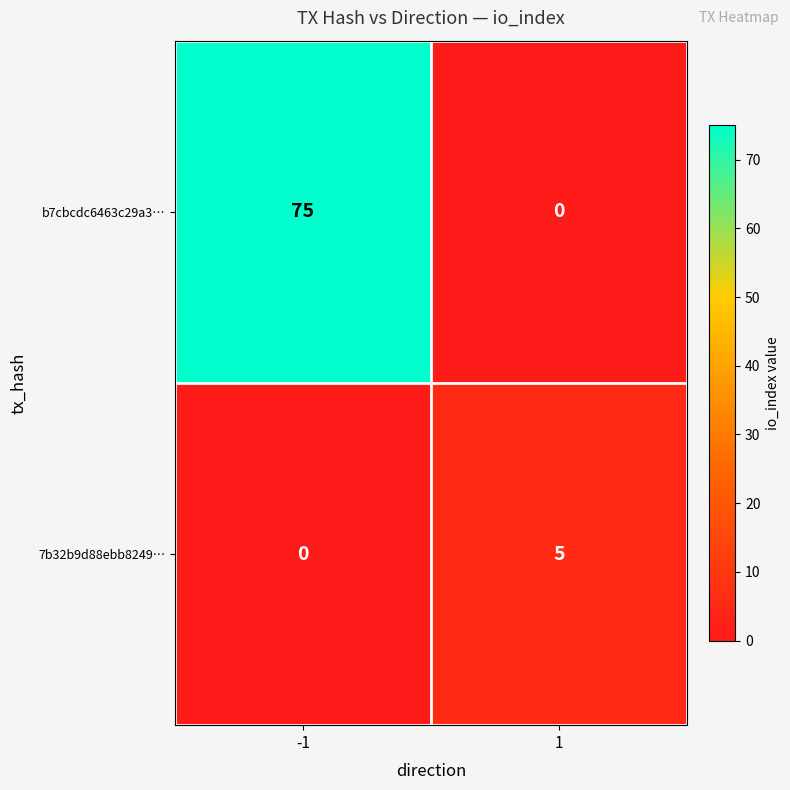

Which series has the largest range (max minus min)?

b7cbcdc6463c29a3…